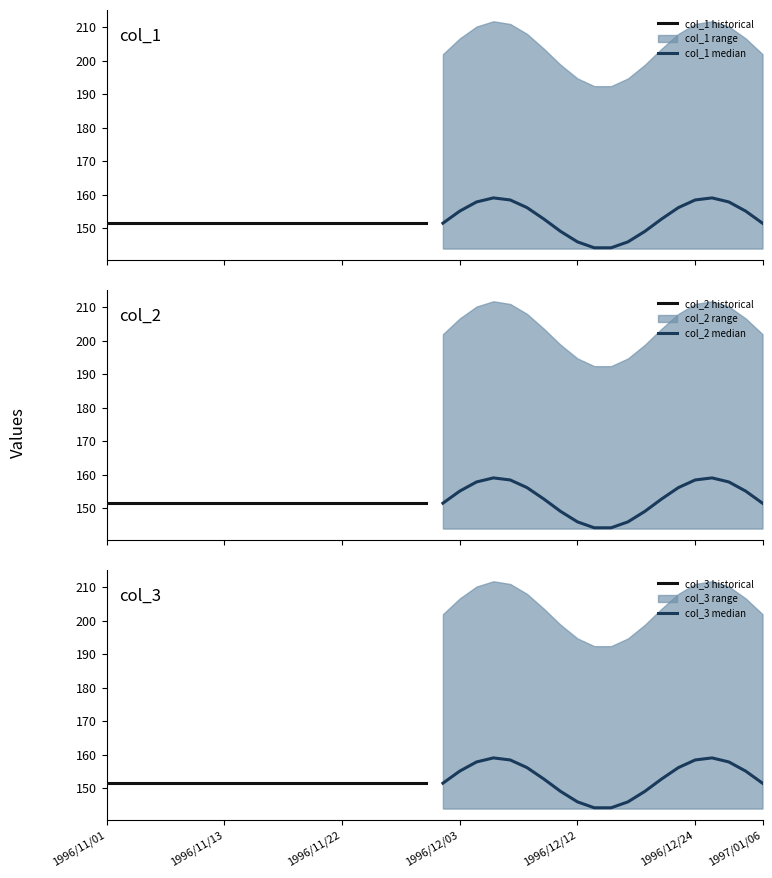

What is the value of the col_2 median point at the 16th from the left?

158.4